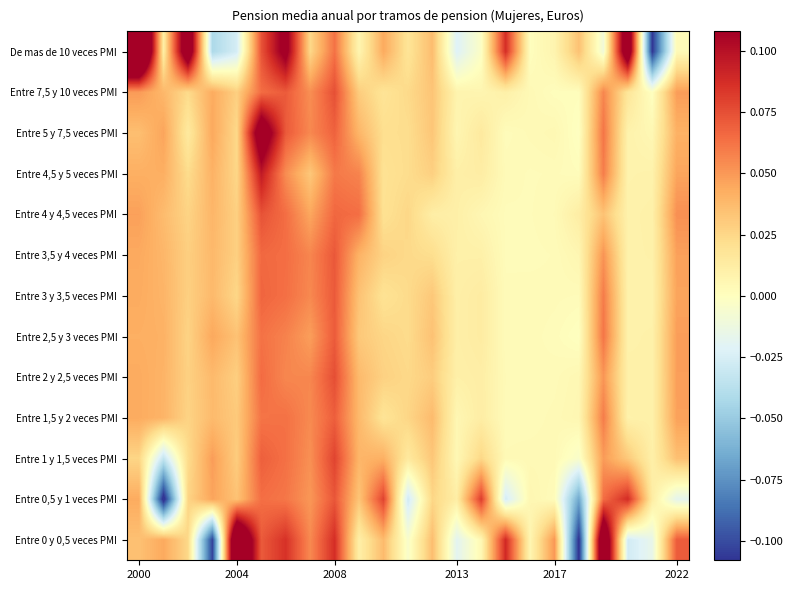

Reading left to right, extract all data points from this chart.

Entre 0 y 0,5 veces PMI: 0.0	0.0	0.0	-0.1	0.2	0.1	0.1	0.1	0.1	0.0	0.0	-0.0	0.0	-0.0	0.0	0.1	0.0	0.1	-0.1	0.2	-0.0	-0.0	0.1
Entre 0,5 y 1 veces PMI: 0.0	-0.1	0.0	0.0	0.0	0.1	0.1	0.1	0.1	0.0	0.1	-0.0	0.0	0.0	0.1	-0.0	0.0	0.0	-0.1	0.1	0.1	0.0	-0.0
Entre 1 y 1,5 veces PMI: 0.0	-0.0	0.0	0.0	0.0	0.1	0.1	0.1	0.1	0.0	0.0	0.0	0.0	0.0	0.0	0.0	0.0	0.0	-0.0	0.0	0.0	0.0	0.0
Entre 1,5 y 2 veces PMI: 0.0	0.0	0.0	0.0	0.0	0.1	0.1	0.1	0.1	0.0	0.0	0.0	0.0	0.0	0.0	0.0	0.0	0.0	0.0	0.1	0.0	0.0	0.0
Entre 2 y 2,5 veces PMI: 0.0	0.0	0.0	0.0	0.0	0.1	0.1	0.1	0.1	0.0	0.0	0.0	0.0	0.0	0.0	0.0	0.0	0.0	0.0	0.1	0.0	0.0	0.0
Entre 2,5 y 3 veces PMI: 0.0	0.0	0.0	0.0	0.0	0.1	0.1	0.0	0.1	0.0	0.0	0.0	0.0	0.0	0.0	0.0	0.0	0.0	-0.0	0.1	0.0	0.0	0.0
Entre 3 y 3,5 veces PMI: 0.0	0.0	0.0	0.0	0.0	0.1	0.1	0.1	0.1	0.0	0.0	0.0	0.0	0.0	0.0	0.0	0.0	0.0	0.0	0.1	0.0	0.0	0.0
Entre 3,5 y 4 veces PMI: 0.0	0.0	0.0	0.0	0.0	0.1	0.1	0.1	0.1	0.0	0.0	0.0	0.0	0.0	0.0	0.0	0.0	0.0	0.0	0.1	0.0	0.0	0.0
Entre 4 y 4,5 veces PMI: 0.0	0.0	0.0	0.0	0.0	0.1	0.1	0.0	0.1	0.1	0.0	0.0	0.0	0.0	0.0	0.0	0.0	0.0	0.0	0.0	0.0	0.0	0.1
Entre 4,5 y 5 veces PMI: 0.0	0.0	0.0	0.0	0.0	0.1	0.1	0.0	0.1	0.1	0.0	0.0	0.0	0.0	0.0	0.0	0.0	0.0	0.0	0.1	0.0	0.0	0.0
Entre 5 y 7,5 veces PMI: 0.0	0.0	0.0	0.0	0.0	0.1	0.1	0.1	0.1	0.0	0.0	0.0	0.0	0.0	0.0	0.0	0.0	0.0	-0.0	0.1	0.0	0.0	0.0
Entre 7,5 y 10 veces PMI: 0.0	0.0	0.0	0.0	0.0	0.1	0.1	0.1	0.1	0.0	0.0	0.0	0.0	0.0	0.0	0.0	0.0	0.0	0.0	0.1	0.0	-0.0	0.0
De mas de 10 veces PMI: 0.2	0.0	0.1	-0.0	-0.0	0.1	0.1	0.0	0.1	0.0	0.0	0.0	0.0	-0.0	-0.0	0.1	0.0	0.0	0.0	-0.0	0.1	-0.1	0.0